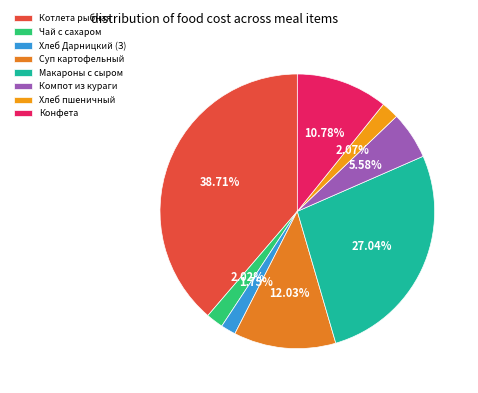

To the nearest percent, what is the difference between the largest and smallest slice percentages?

37%